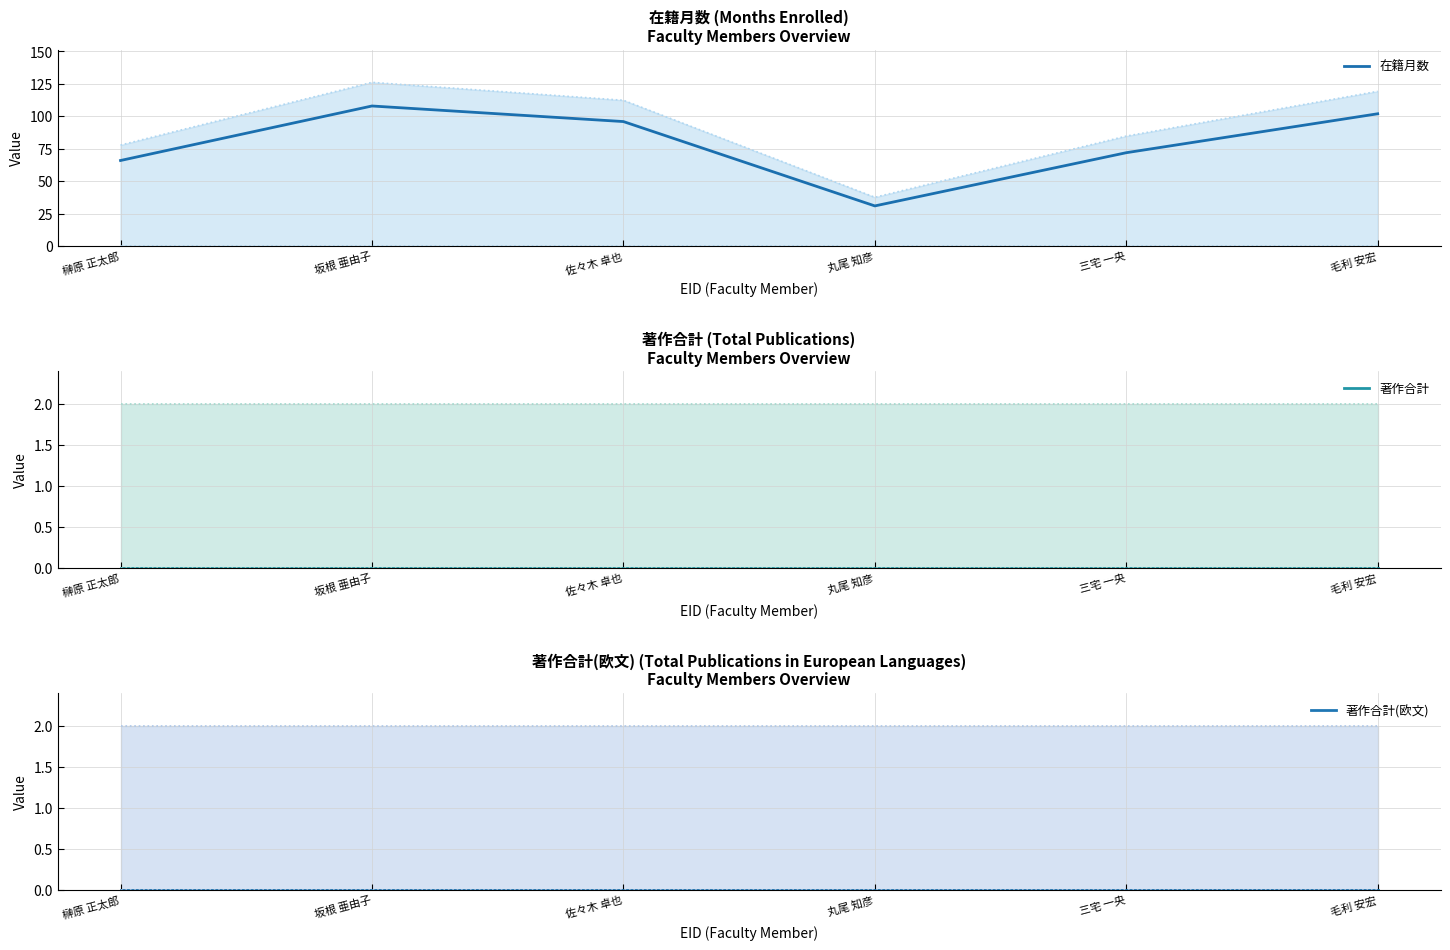

Where is the first local maximum for 在籍月数?

坂根 亜由子